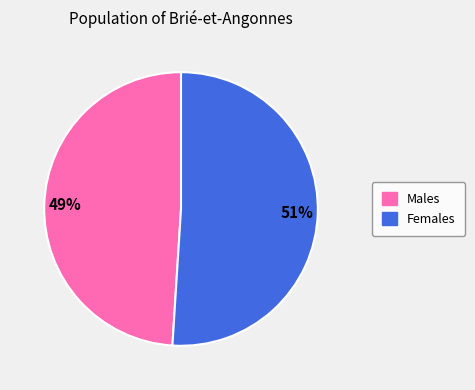

To the nearest percent, what is the average slice percentage?

50%